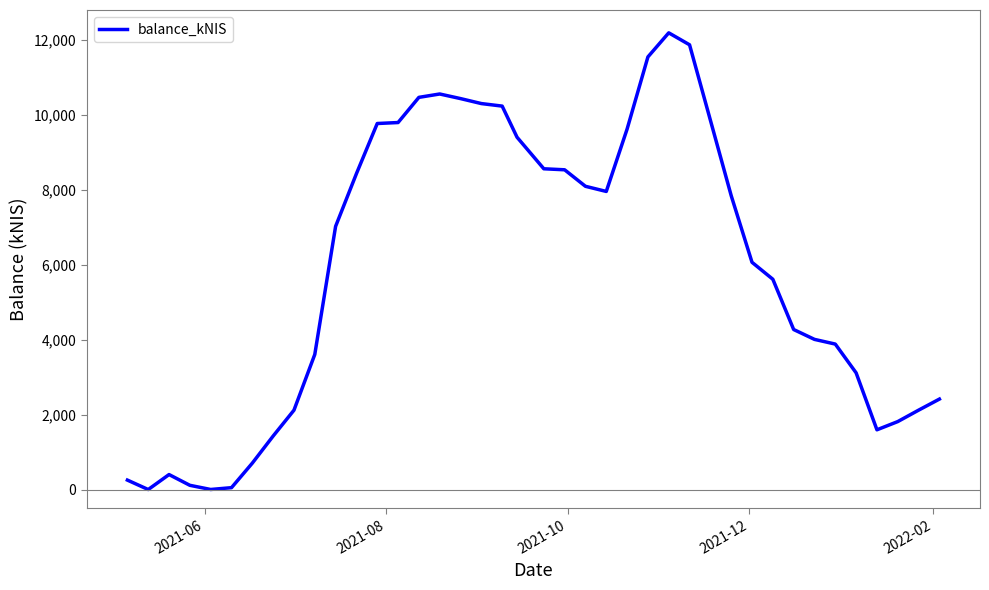

What is the sum of all values?

235865.0